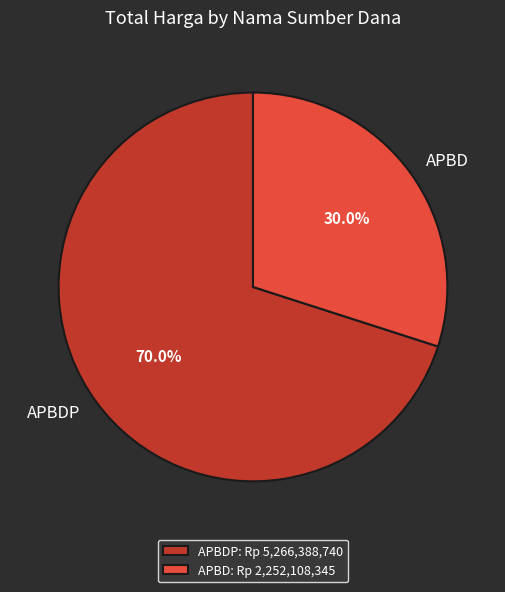

To the nearest percent, what is the average slice percentage?

50%